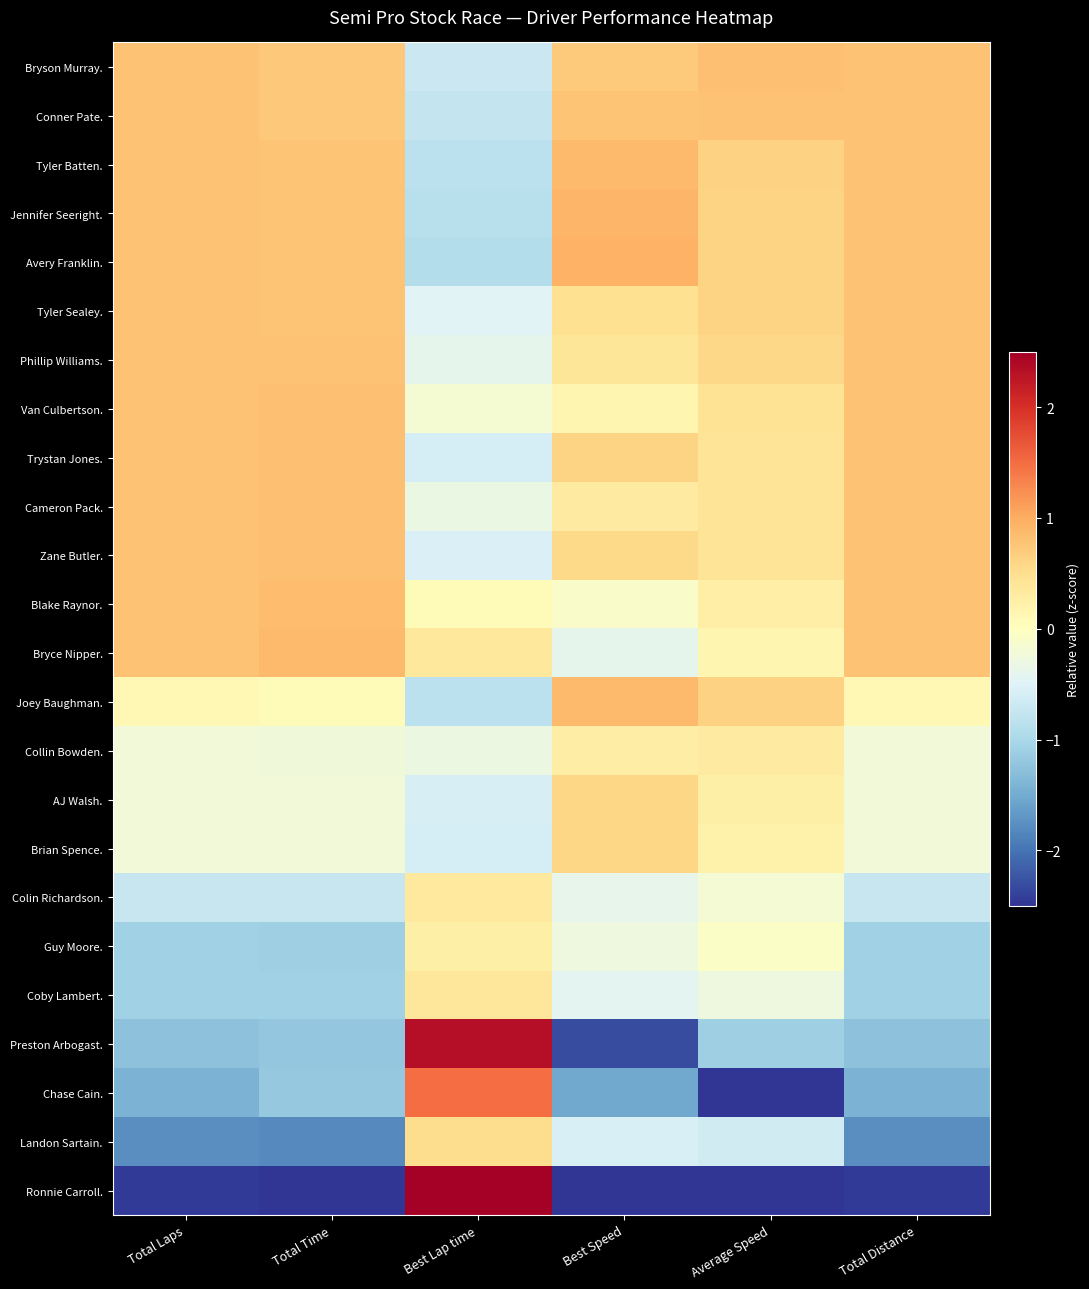

List the series in order of their peak value, highest first.

Ronnie Carroll., Preston Arbogast., Chase Cain., Avery Franklin., Jennifer Seeright., Bryce Nipper., Joey Baughman., Tyler Batten., Blake Raynor., Zane Butler., Cameron Pack., Trystan Jones., Van Culbertson., Bryson Murray., Conner Pate., Tyler Sealey., Phillip Williams., Brian Spence., AJ Walsh., Landon Sartain., Coby Lambert., Colin Richardson., Collin Bowden., Guy Moore.